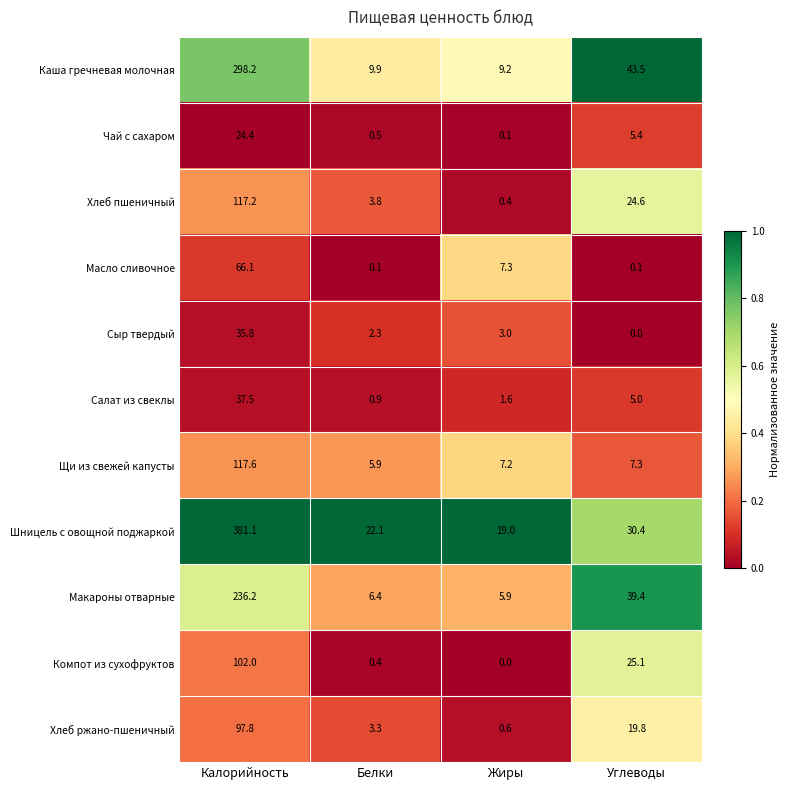

Is it true that Масло сливочное equals 0.1 at Углеводы?

True